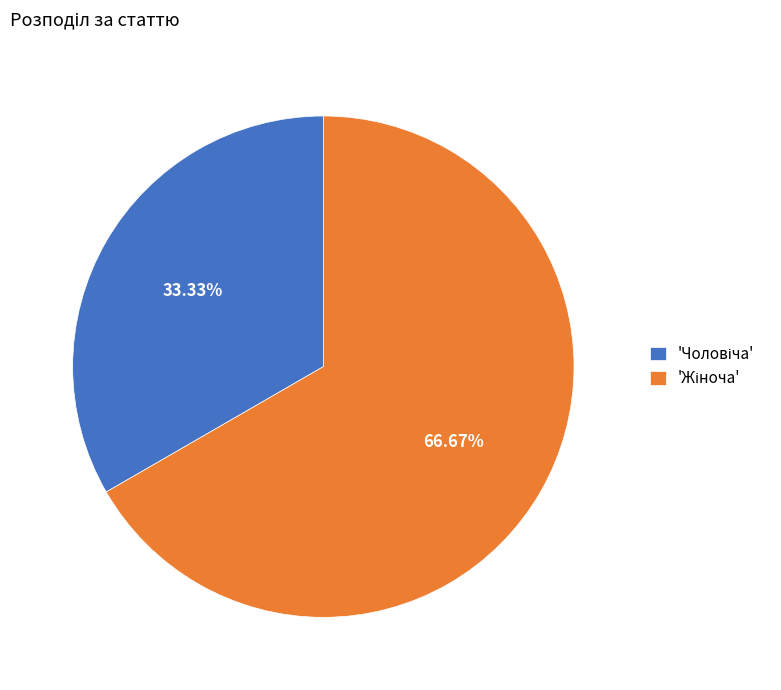

Is there a majority slice in this chart?

Yes